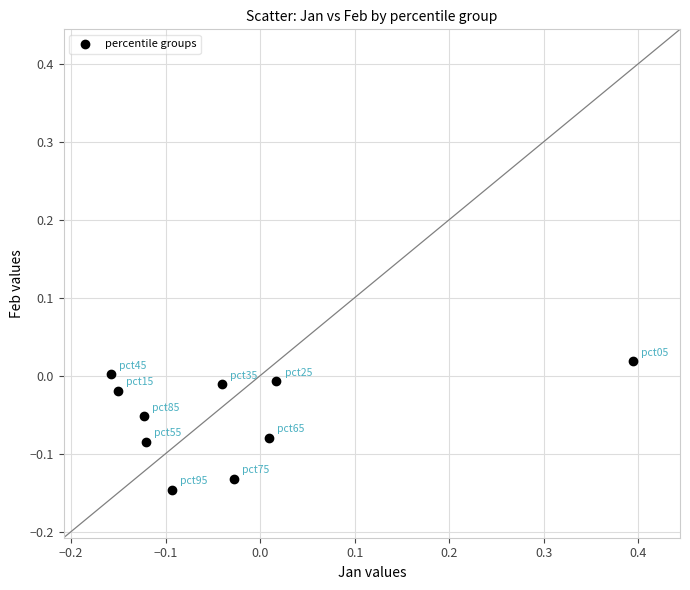

What is the range of X values (max minus min)?

0.6